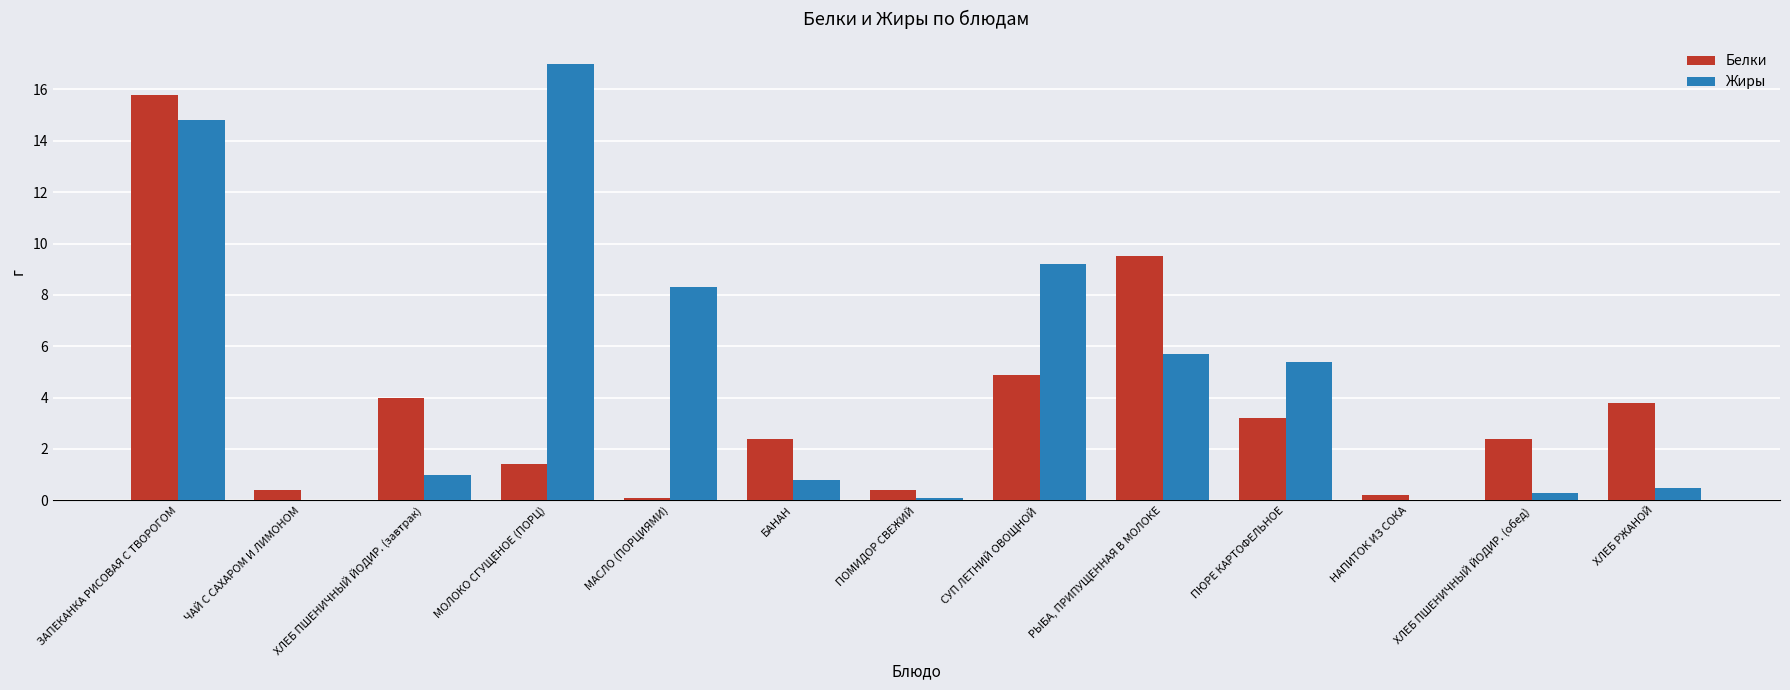

The Жиры series shows 8.3 at МАСЛО (ПОРЦИЯМИ). True or false?

True